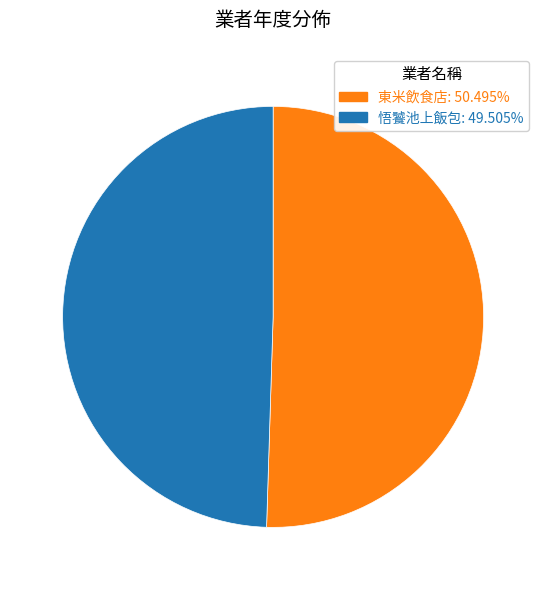

Combined, do 悟饕池上飯包: 49.505% and 東米飲食店: 50.495% account for over 50%?

Yes